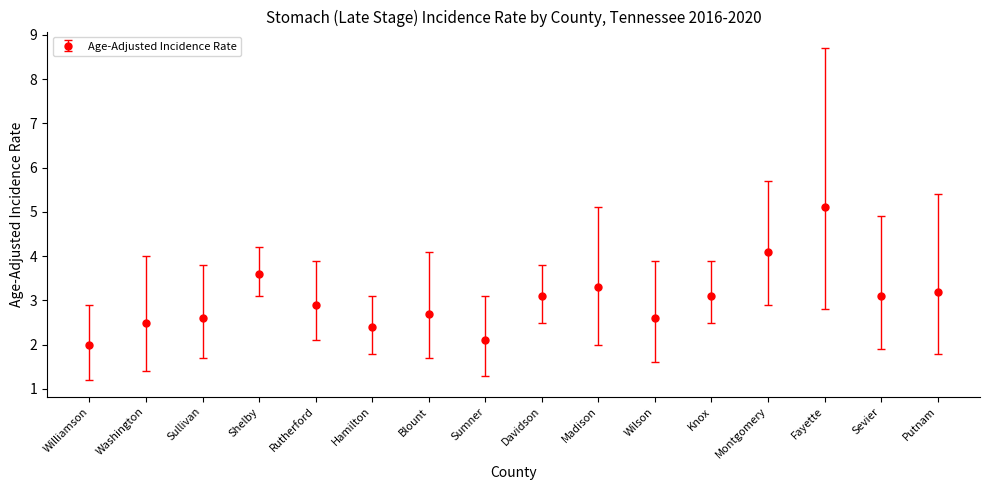

What is the value of the 15th point from the left?

3.1